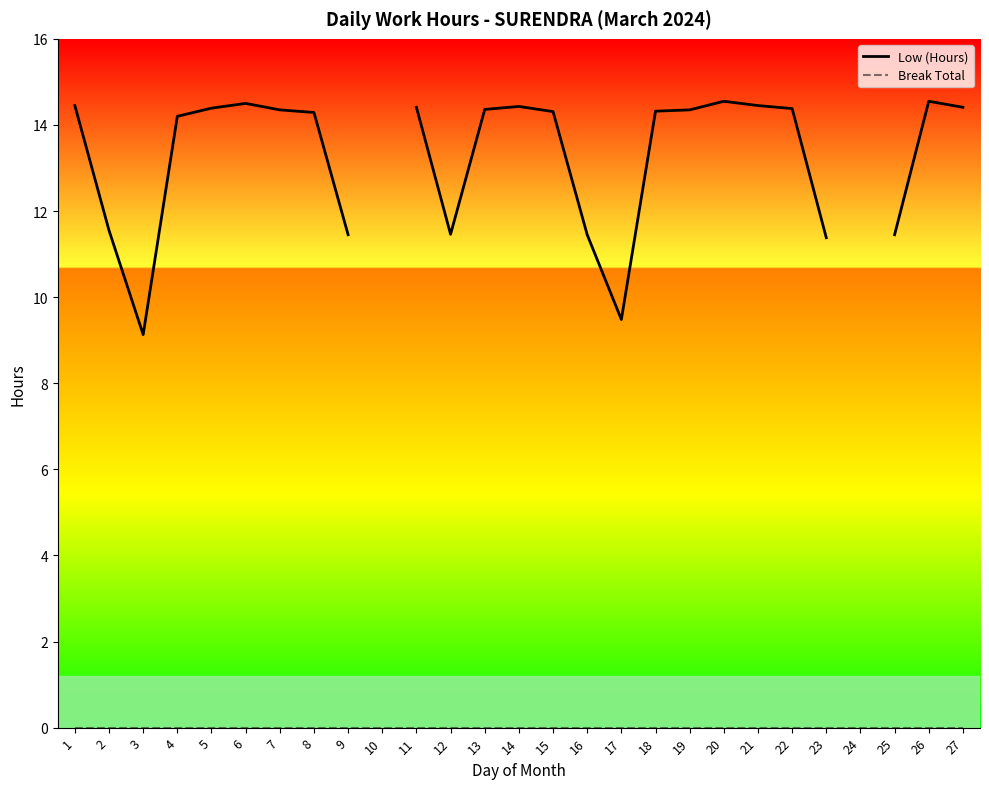

The Break Total series shows 0.0 at 1. True or false?

True